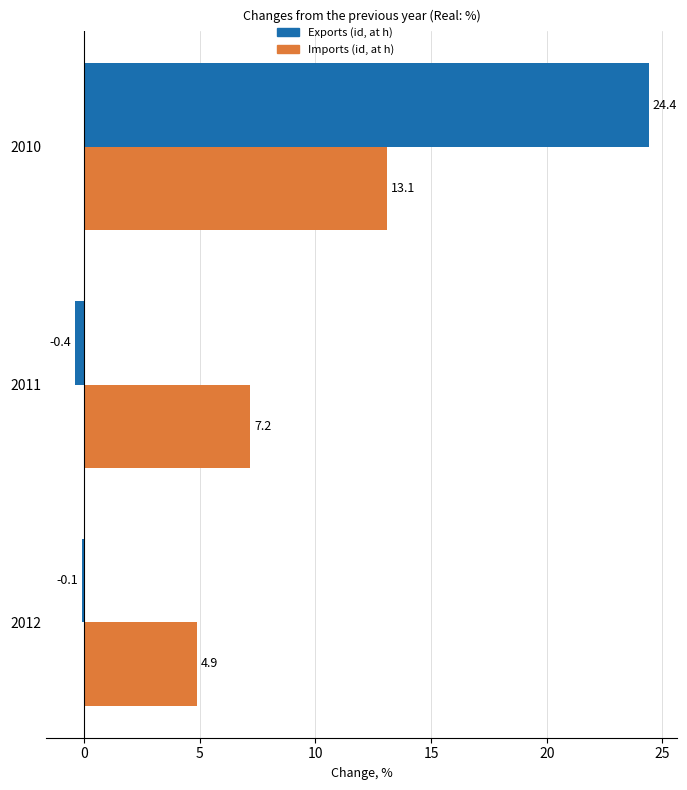

At which category is the sum across all series the highest?

2010